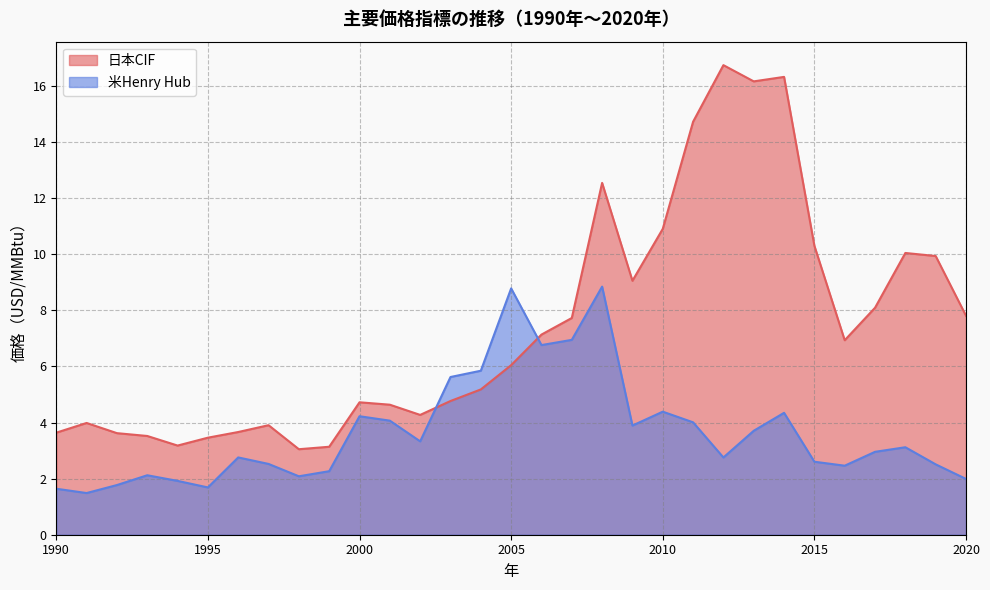

Which series changed the most between 1992 and 1996?

米Henry Hub